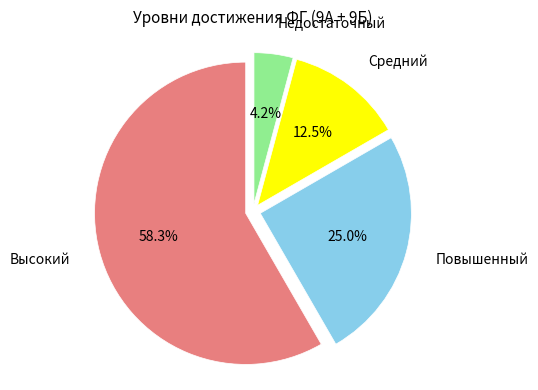

Does any single category account for the majority?

Yes